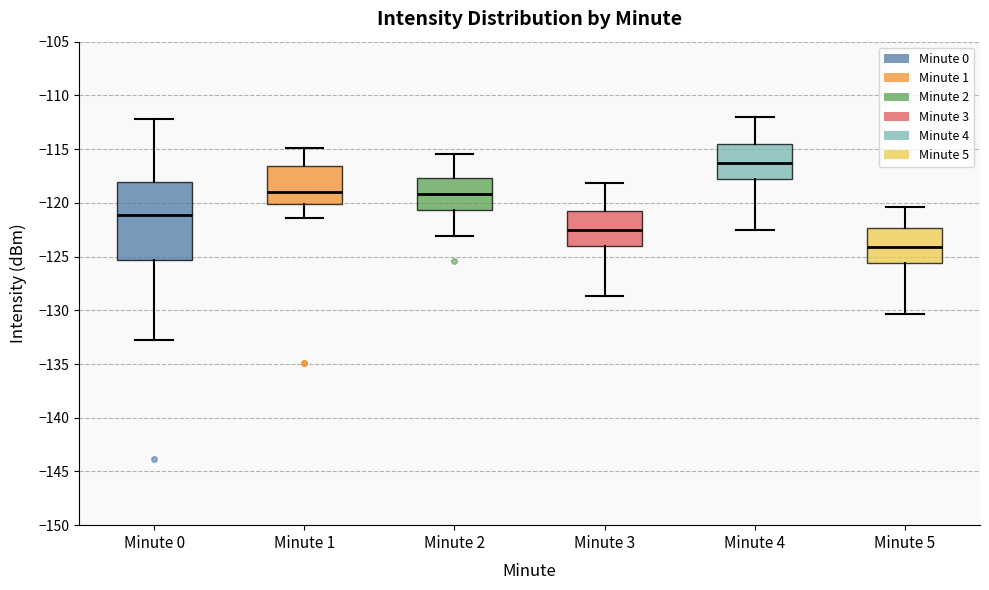

Where is the lower edge of the box for Minute 3 on the y-axis? The values are not printed on the chart, so give them approximately, as read against the axis.

-124.0